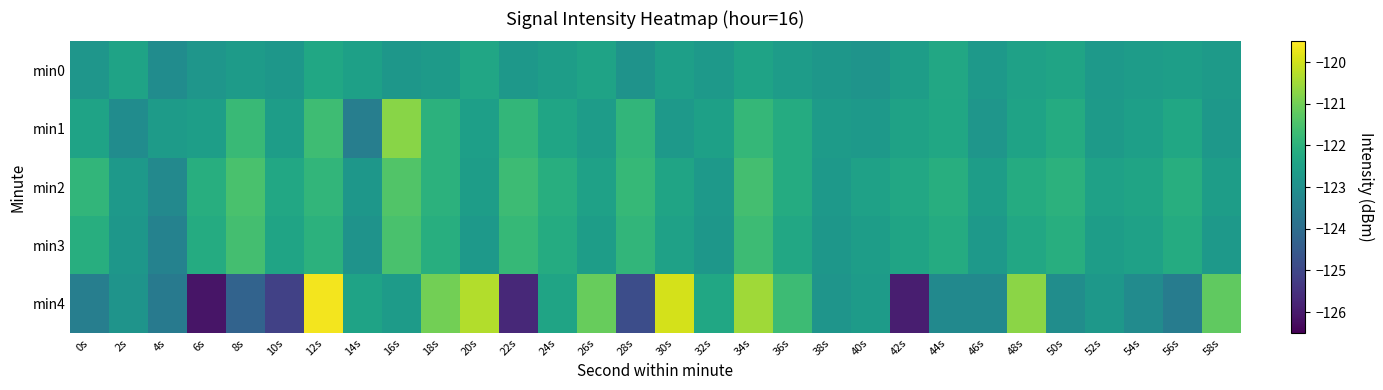

Reading right to left, transcribe all the data shown in this chart.

min0: 58s=-122.7	56s=-122.6	54s=-122.6	52s=-122.7	50s=-122.4	48s=-122.5	46s=-122.8	44s=-122.3	42s=-122.6	40s=-122.9	38s=-122.8	36s=-122.6	34s=-122.4	32s=-122.7	30s=-122.5	28s=-122.9	26s=-122.5	24s=-122.6	22s=-122.8	20s=-122.3	18s=-122.7	16s=-122.8	14s=-122.5	12s=-122.3	10s=-122.8	8s=-122.7	6s=-122.8	4s=-123.1	2s=-122.4	0s=-122.8
min1: 58s=-122.8	56s=-122.3	54s=-122.5	52s=-122.7	50s=-122.2	48s=-122.4	46s=-122.8	44s=-122.3	42s=-122.5	40s=-122.7	38s=-122.7	36s=-122.2	34s=-121.8	32s=-122.5	30s=-122.7	28s=-121.9	26s=-122.6	24s=-122.4	22s=-121.9	20s=-122.5	18s=-122.0	16s=-120.7	14s=-123.5	12s=-121.7	10s=-122.6	8s=-121.8	6s=-122.6	4s=-122.7	2s=-123.1	0s=-122.5
min2: 58s=-122.6	56s=-122.1	54s=-122.4	52s=-122.5	50s=-122.0	48s=-122.2	46s=-122.6	44s=-122.1	42s=-122.3	40s=-122.5	38s=-122.7	36s=-122.2	34s=-121.6	32s=-122.7	30s=-122.4	28s=-121.8	26s=-122.5	24s=-122.1	22s=-121.7	20s=-122.6	18s=-122.0	16s=-121.4	14s=-122.8	12s=-121.9	10s=-122.3	8s=-121.5	6s=-122.1	4s=-123.2	2s=-122.7	0s=-121.9
min3: 58s=-122.7	56s=-122.2	54s=-122.5	52s=-122.6	50s=-122.1	48s=-122.3	46s=-122.7	44s=-122.2	42s=-122.4	40s=-122.6	38s=-122.8	36s=-122.3	34s=-121.7	32s=-122.8	30s=-122.5	28s=-121.9	26s=-122.6	24s=-122.2	22s=-121.8	20s=-122.7	18s=-122.1	16s=-121.5	14s=-122.9	12s=-122.0	10s=-122.4	8s=-121.6	6s=-122.2	4s=-123.4	2s=-122.8	0s=-122.1
min4: 58s=-121.2	56s=-123.6	54s=-123.1	52s=-122.8	50s=-123.1	48s=-120.7	46s=-123.2	44s=-123.2	42s=-125.9	40s=-122.7	38s=-122.9	36s=-121.7	34s=-120.5	32s=-122.3	30s=-120.0	28s=-124.8	26s=-121.1	24s=-122.4	22s=-125.7	20s=-120.3	18s=-121.0	16s=-122.7	14s=-122.5	12s=-119.6	10s=-125.2	8s=-124.3	6s=-126.1	4s=-123.6	2s=-122.9	0s=-123.5